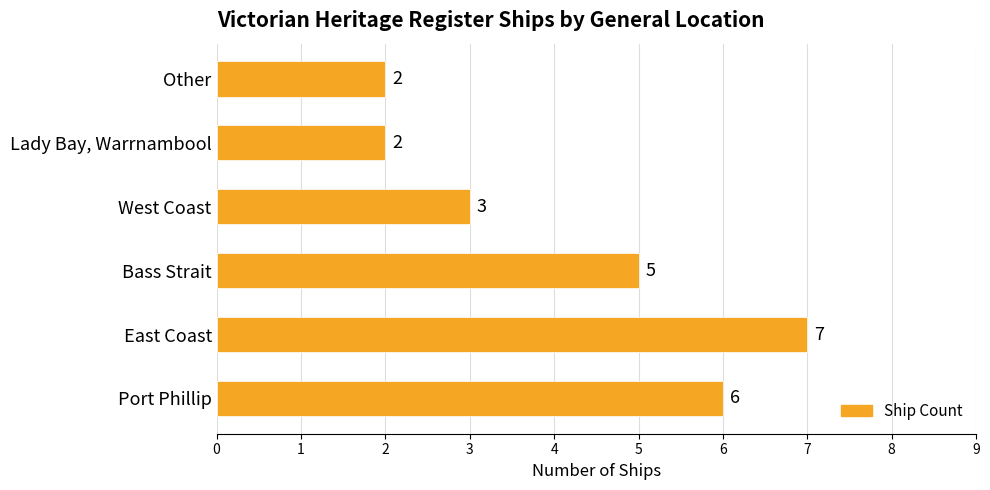

Between Other and Port Phillip, which is larger?

Port Phillip